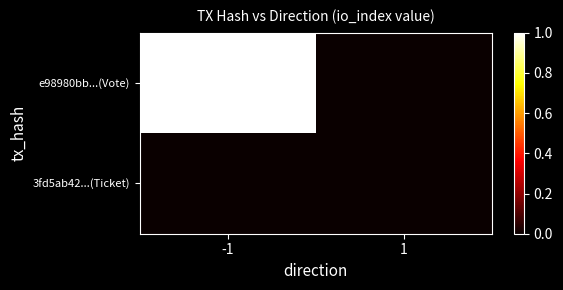

Reading left to right, list all the values displayed in this chart.

e98980bb...(Vote): -1=1	1=0
3fd5ab42...(Ticket): -1=0	1=0